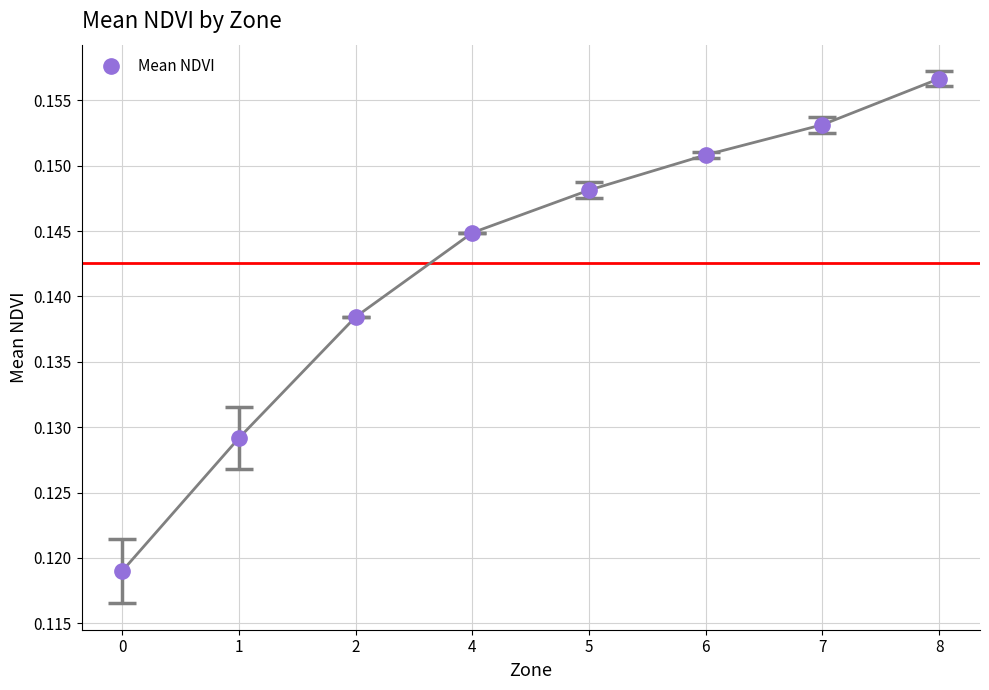

At which category does the chart reach its peak across all series?

8